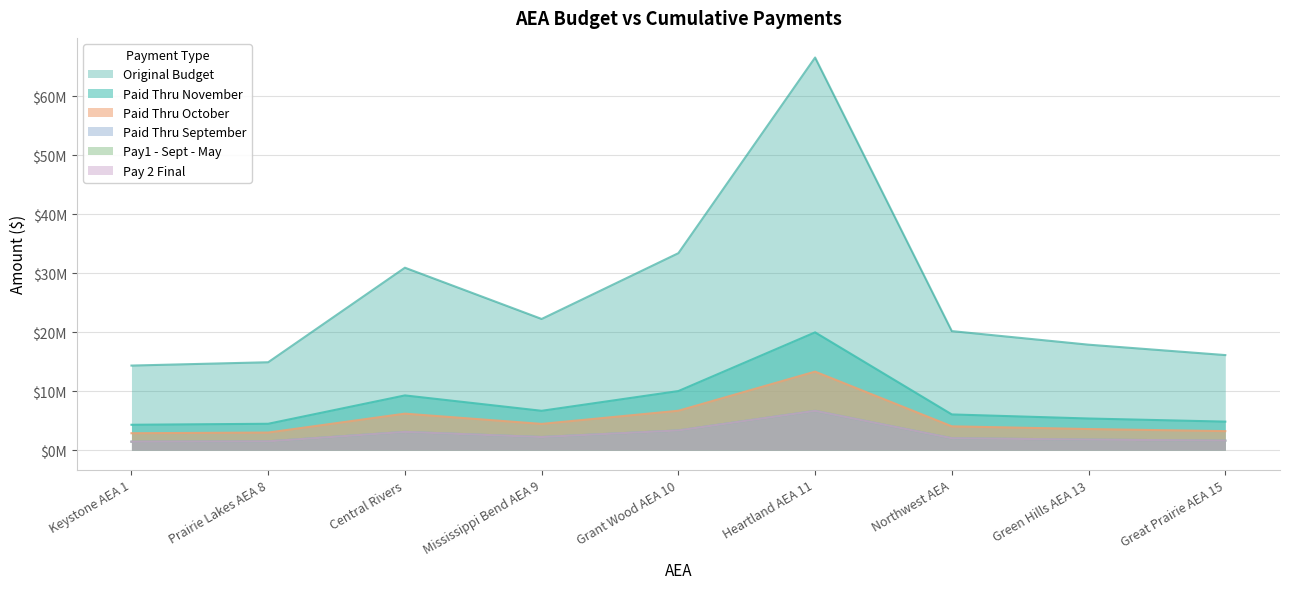

What position from the right is Central Rivers?

7